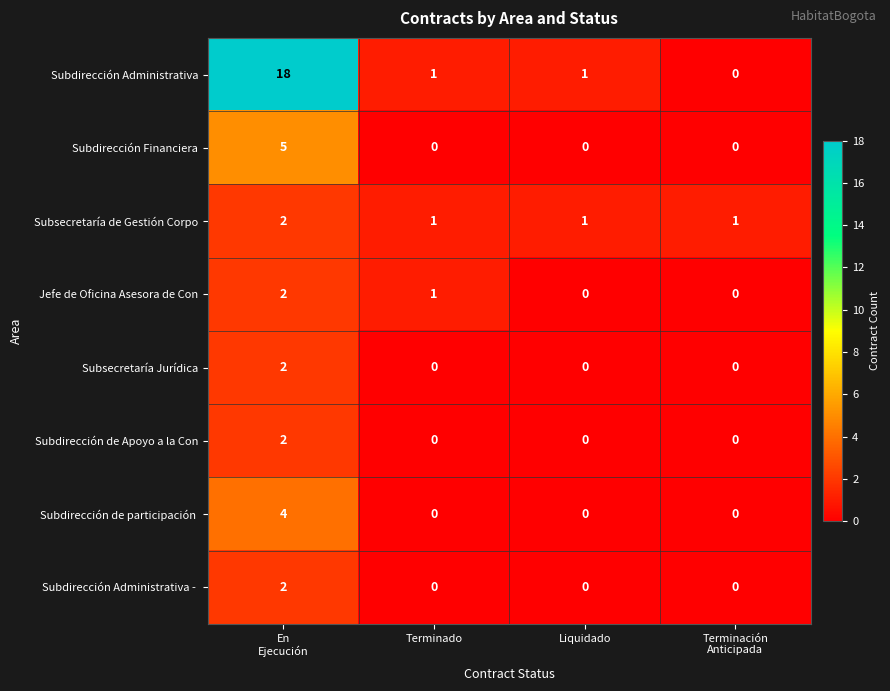

What is the difference between the maximum and minimum values in the Subdirección Administrativa series?

18